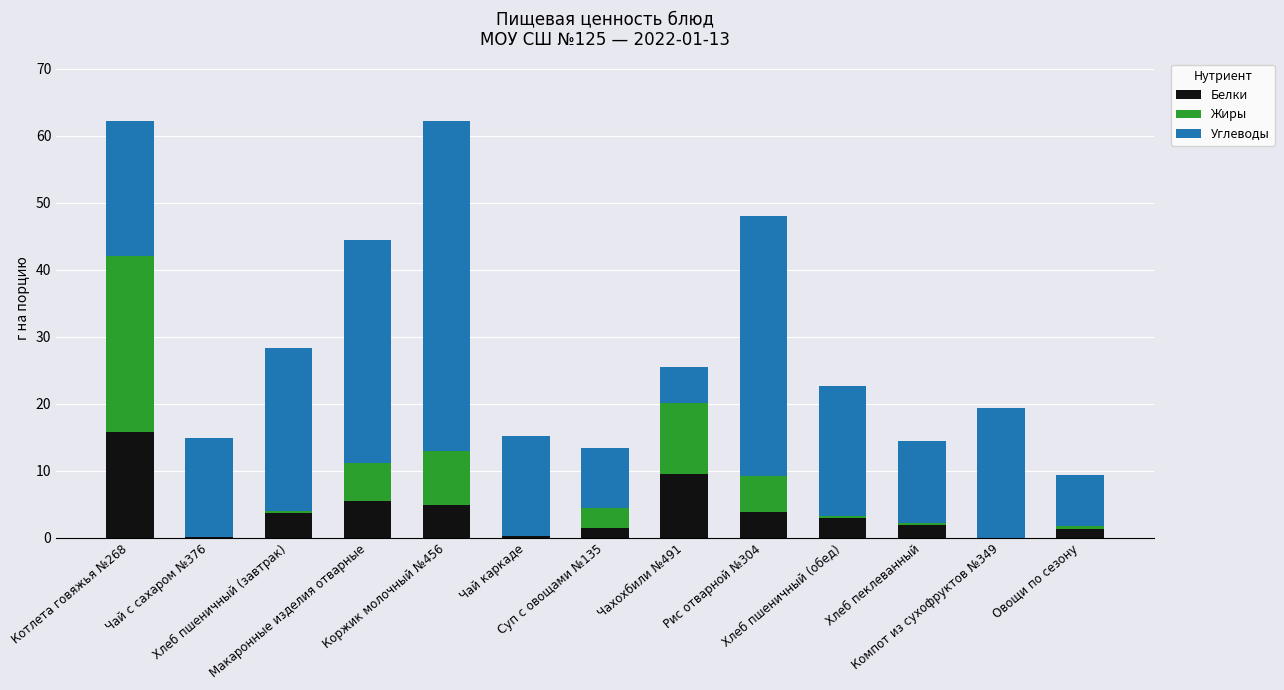

What is the sum of all Белки values?

51.3